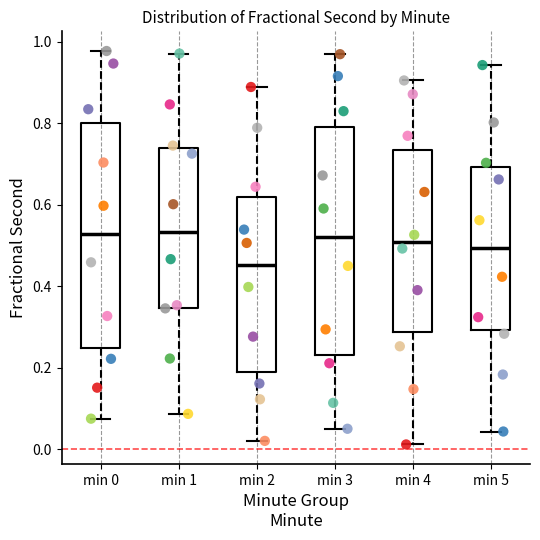

Which box has the lowest median line?

min 2